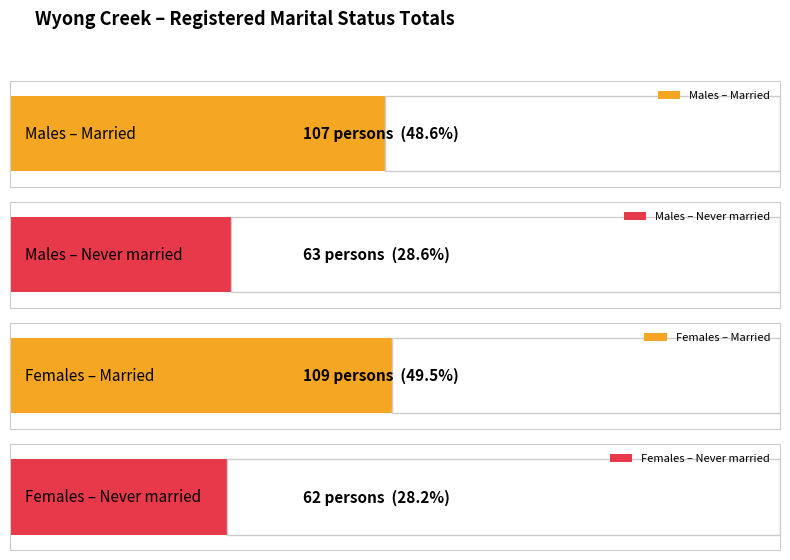

The Never married series shows 63 at Males. True or false?

True